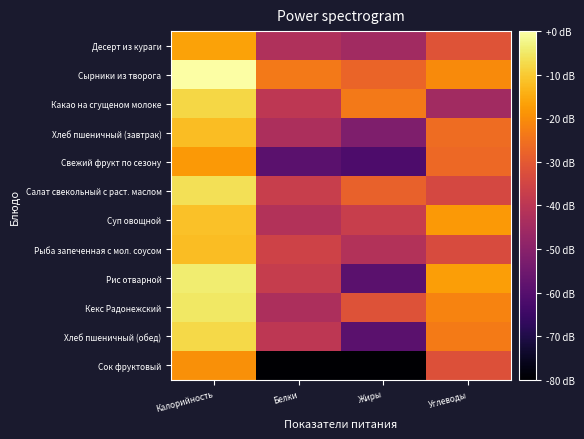

Which series has the widest spread of values?

Сок фруктовый